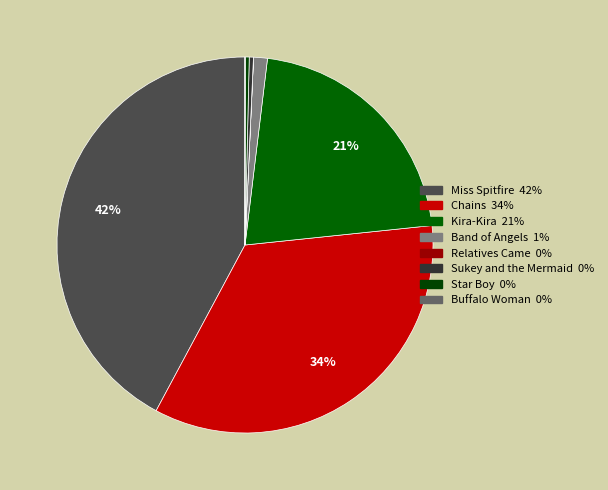

Does Miss Spitfire represent more than half of the total?

No